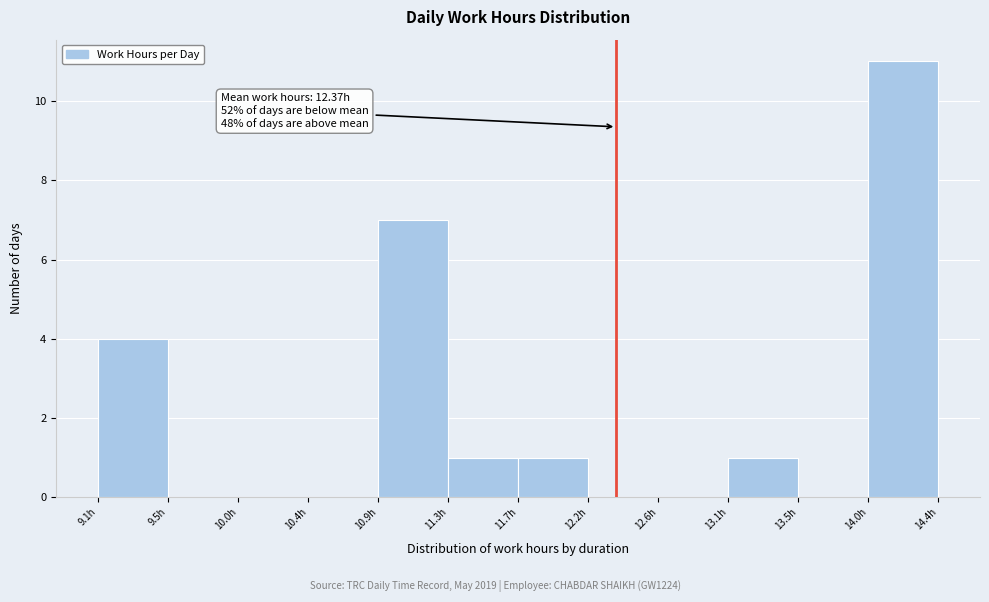

Which range on the x-axis has the tallest bar?

13.95 to 14.40